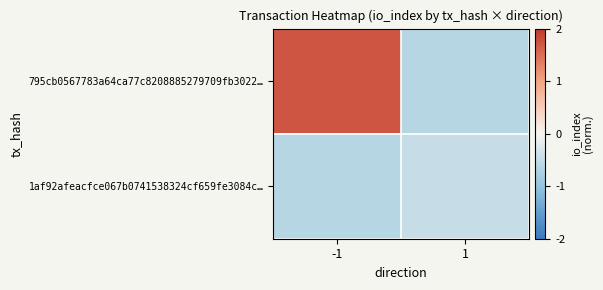

Reading right to left, what are all the values shown in this chart?

795cb0567783a64ca77c8208885279709fb3022…: 1=-0.6	-1=1.7
1af92afeacfce067b0741538324cf659fe3084c…: 1=-0.5	-1=-0.6